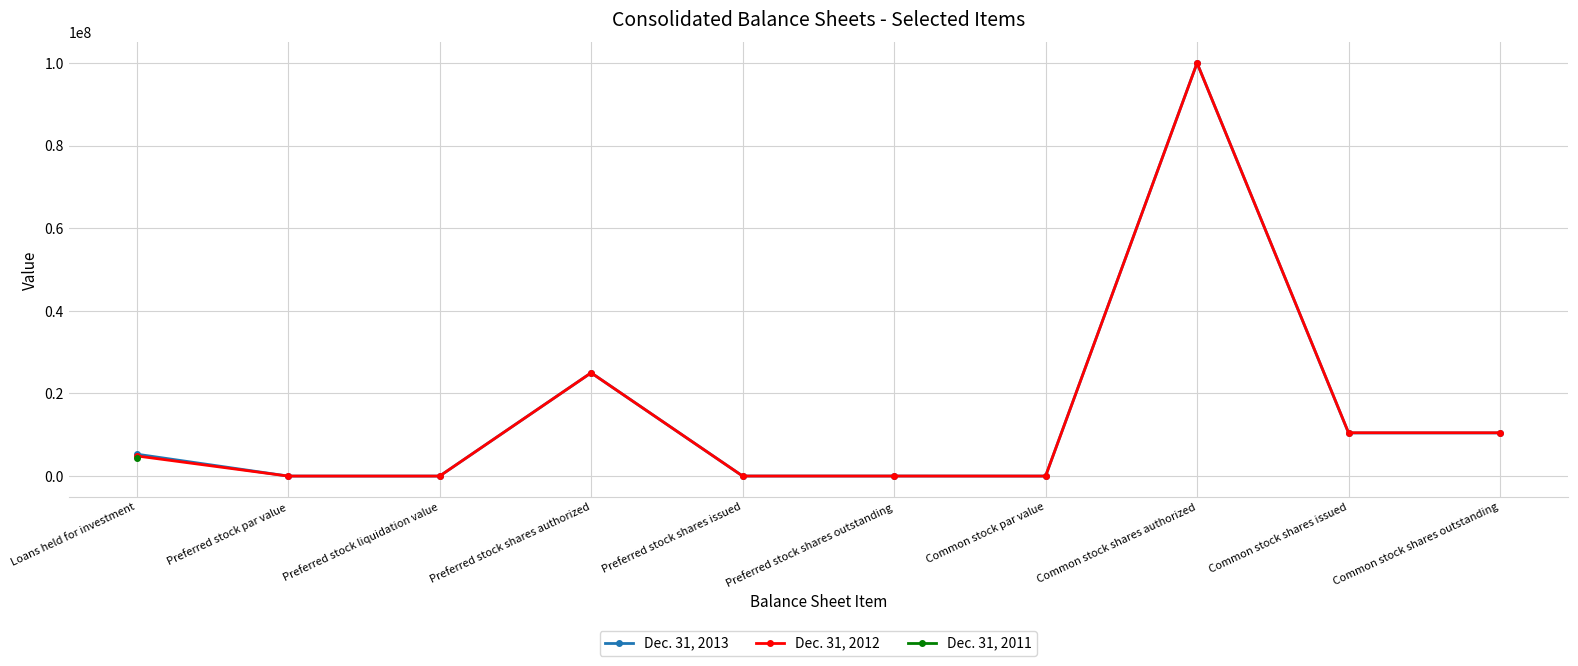

Which has a higher value, Preferred stock shares authorized or Common stock shares outstanding?

Preferred stock shares authorized